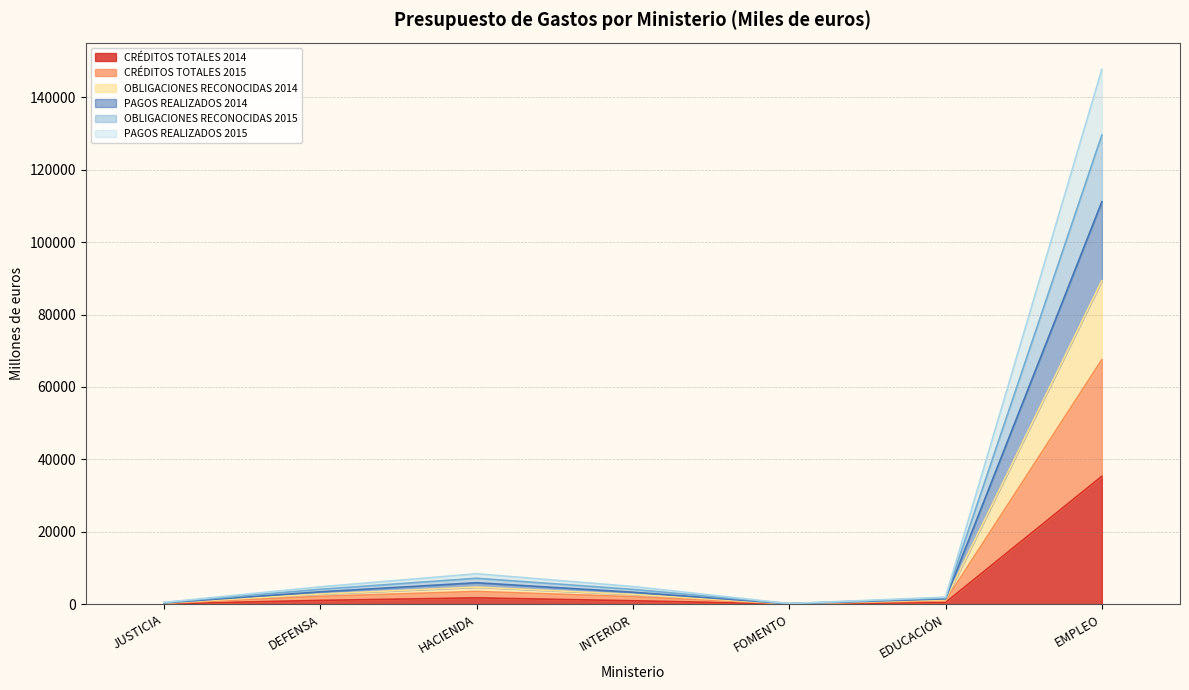

True or false: OBLIGACIONES RECONOCIDAS 2014 and OBLIGACIONES RECONOCIDAS 2015 cross at least once.

False